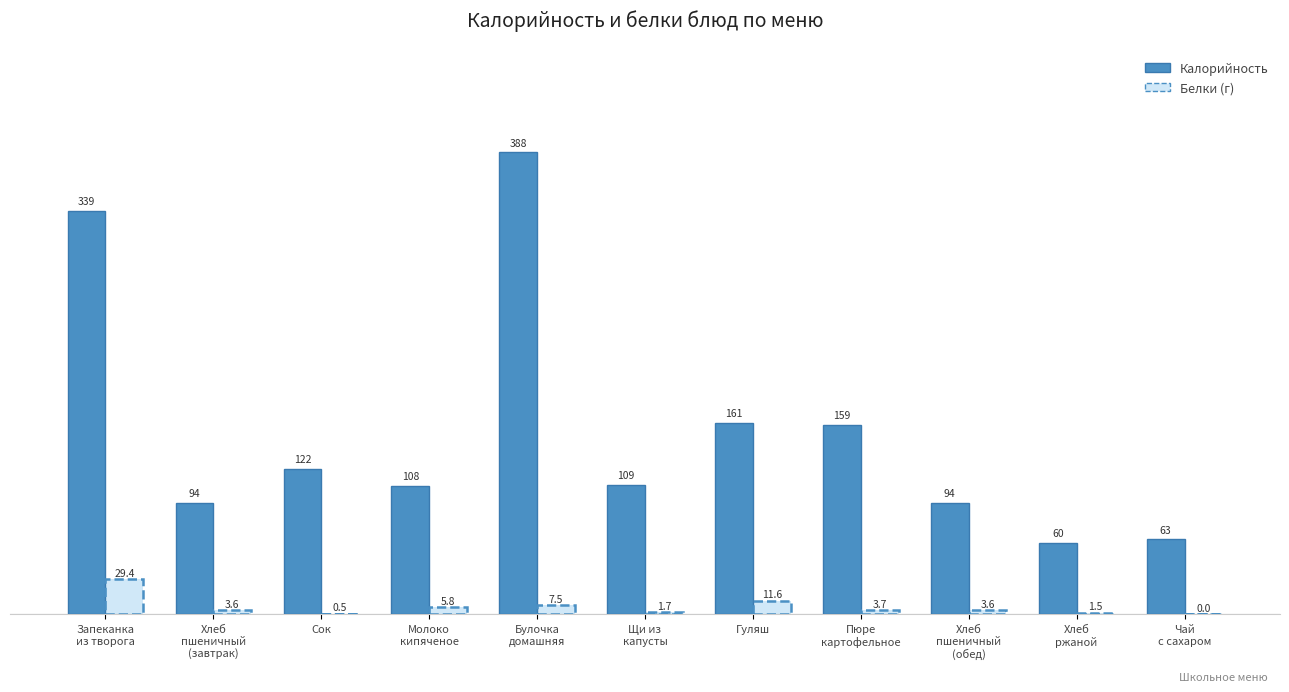

Read the Калорийность value at Хлеб
пшеничный
(обед).

93.6